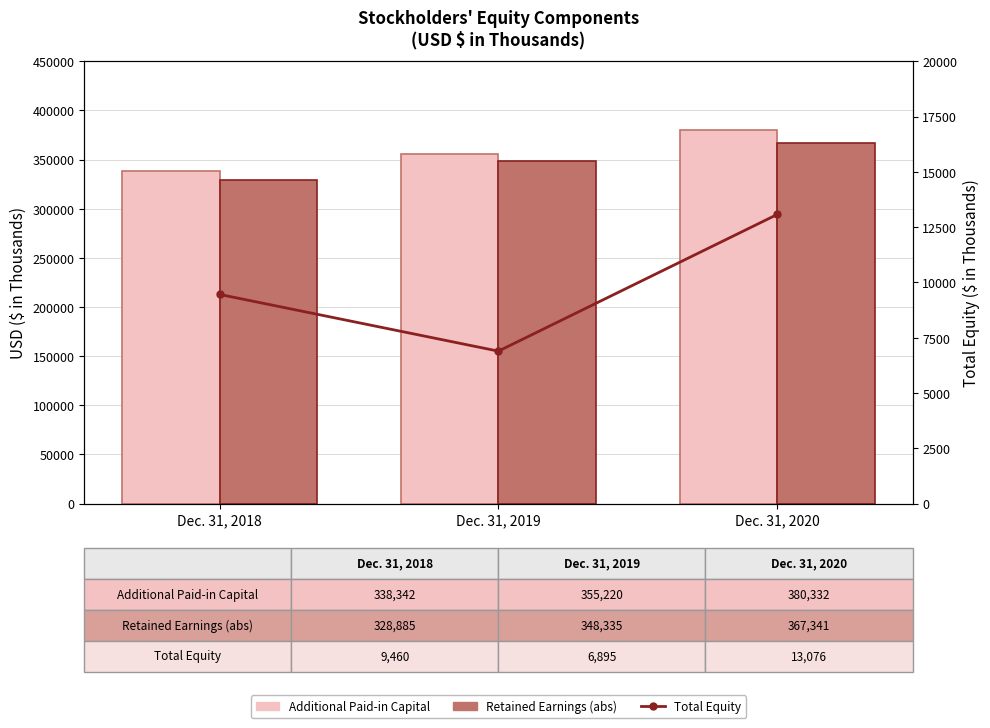

What is the spread (max minus min) of values at Dec. 31, 2020?

367256